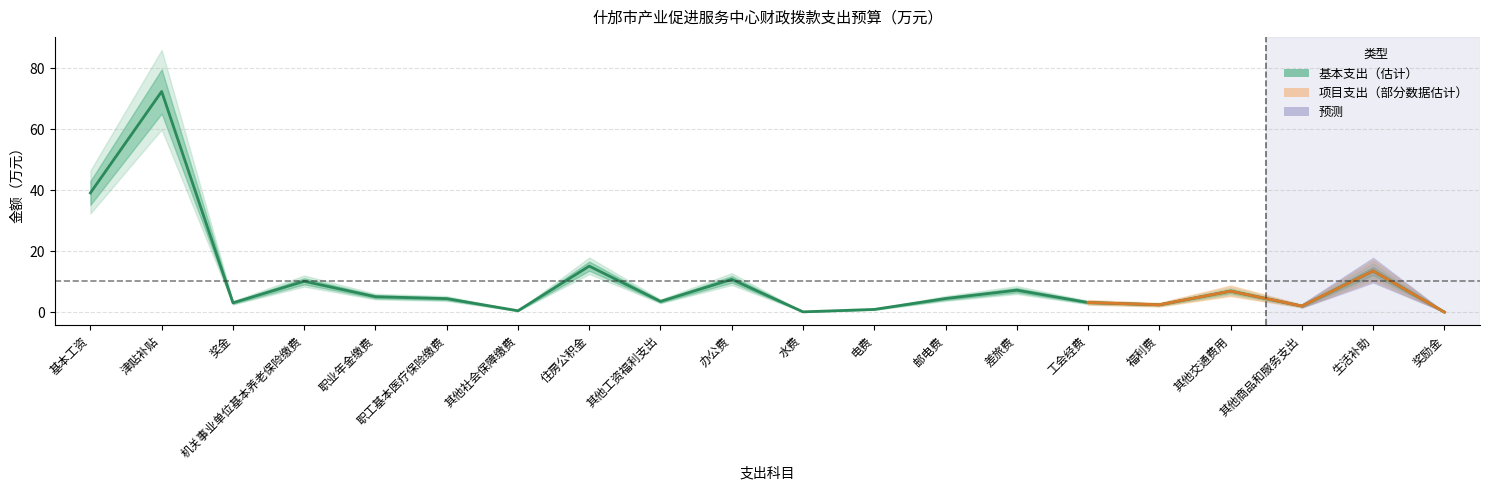

At which label does 下浮10% reach its minimum?

奖励金